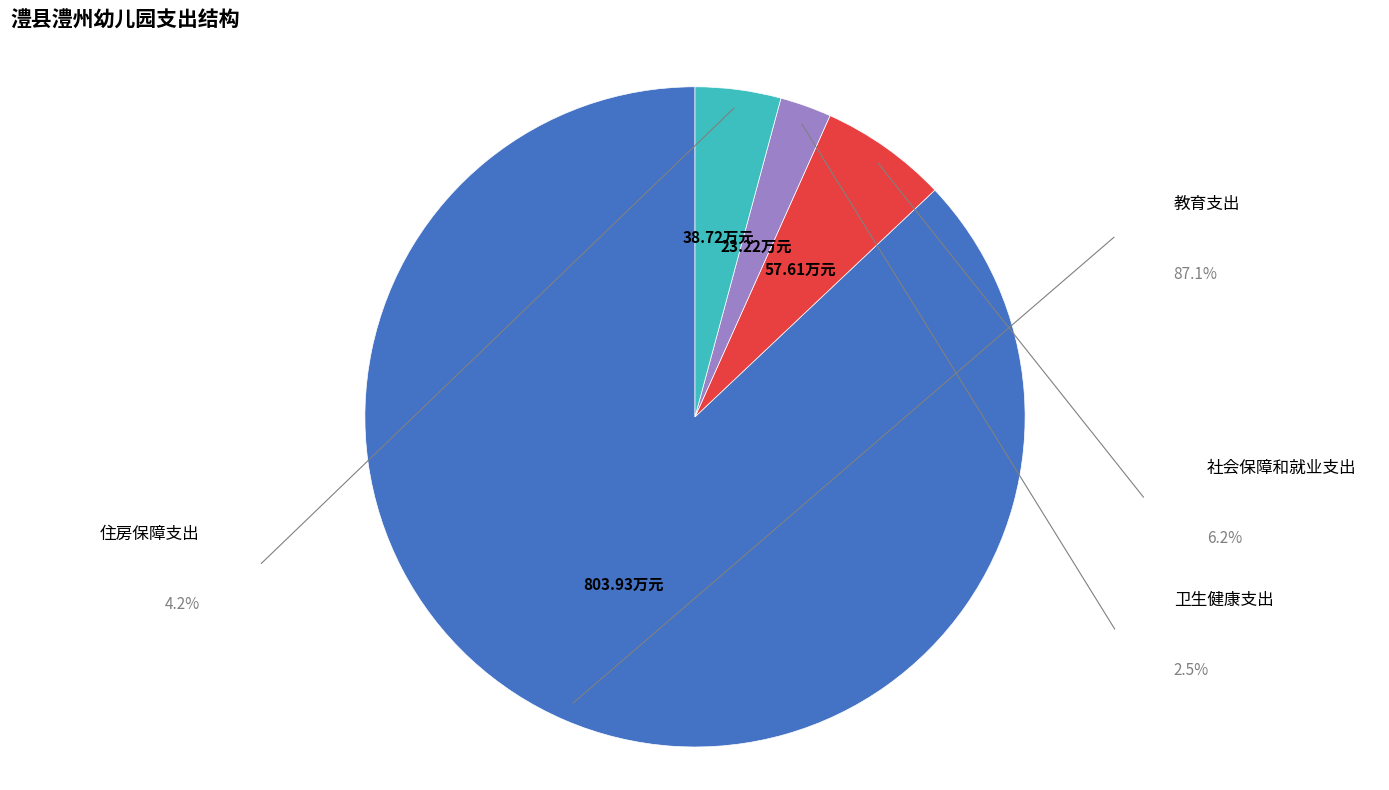

What percentage is the 卫生健康支出 slice, to the nearest percent?

3%